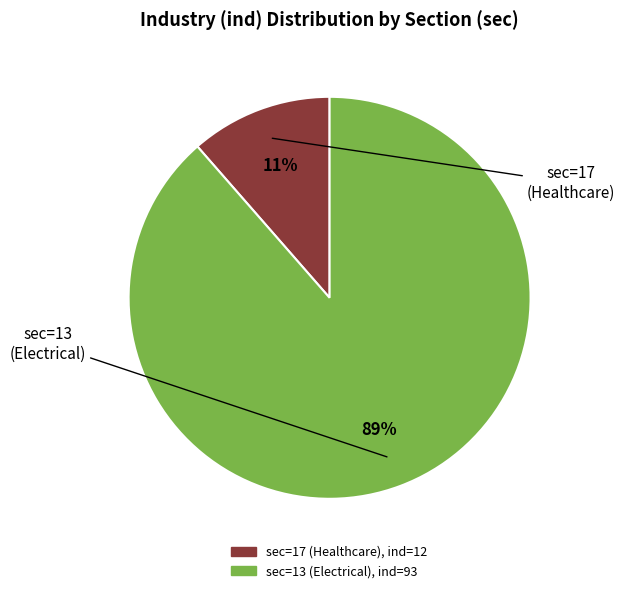

Rank the categories by value from highest to lowest.

sec=13 (Electrical), sec=17 (Healthcare)